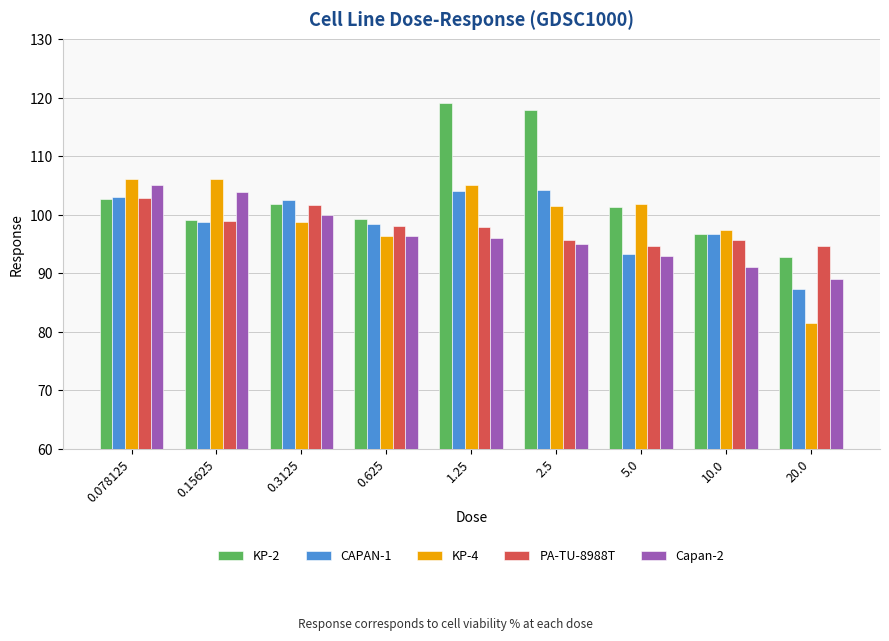

What are all the series names shown in the legend?

KP-2, CAPAN-1, KP-4, PA-TU-8988T, Capan-2